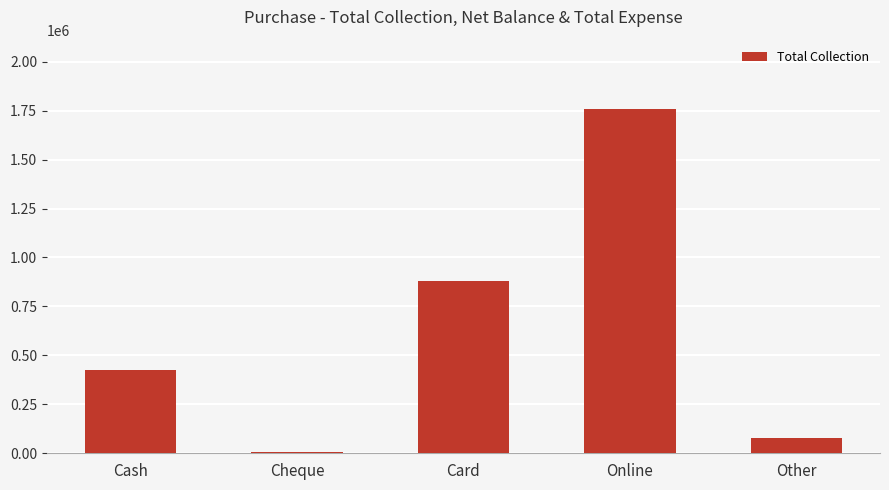

True or false: the data shows 1760250 at Online.

True